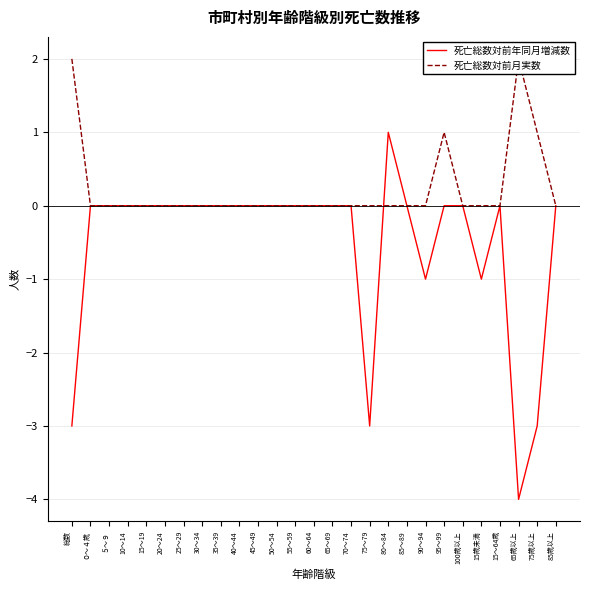

What is the maximum value shown in the chart?

2